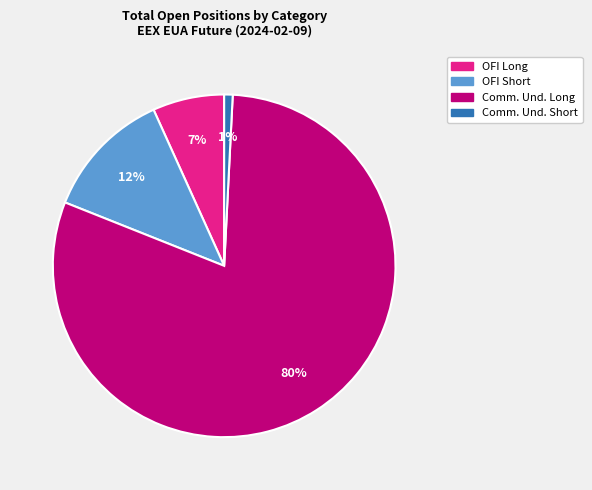

Does any single category account for the majority?

Yes